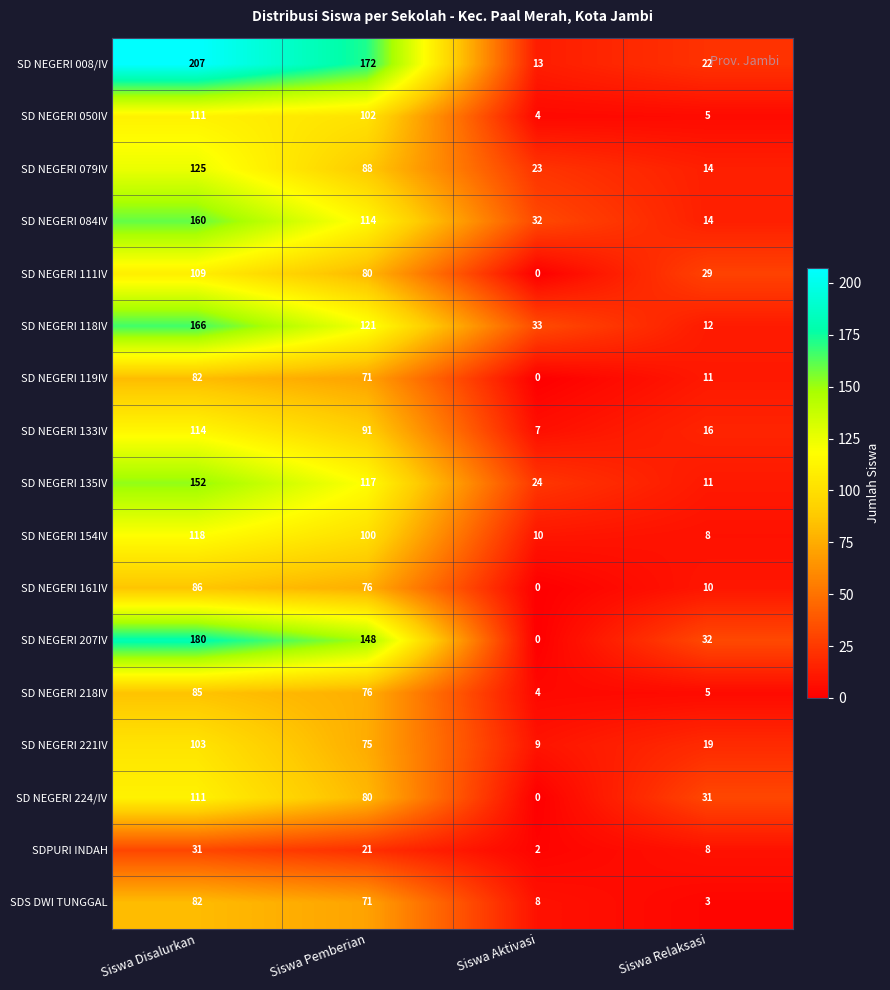

Where does the SD NEGERI 084IV series first go above 114?

Siswa Disalurkan